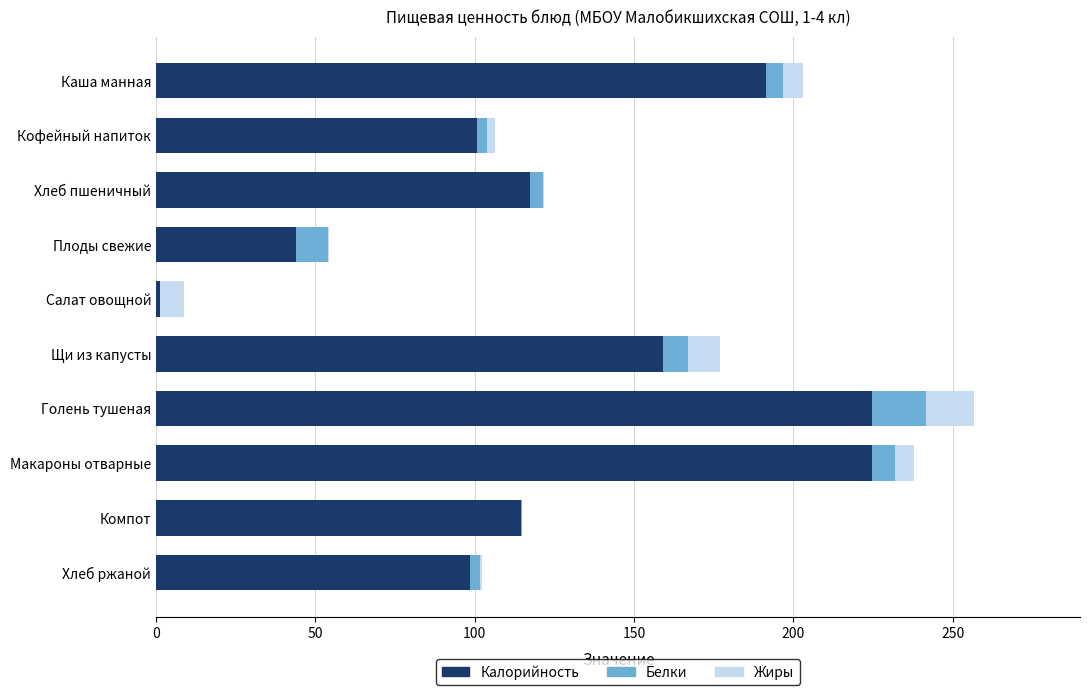

Count the number of data series in this chart.

3